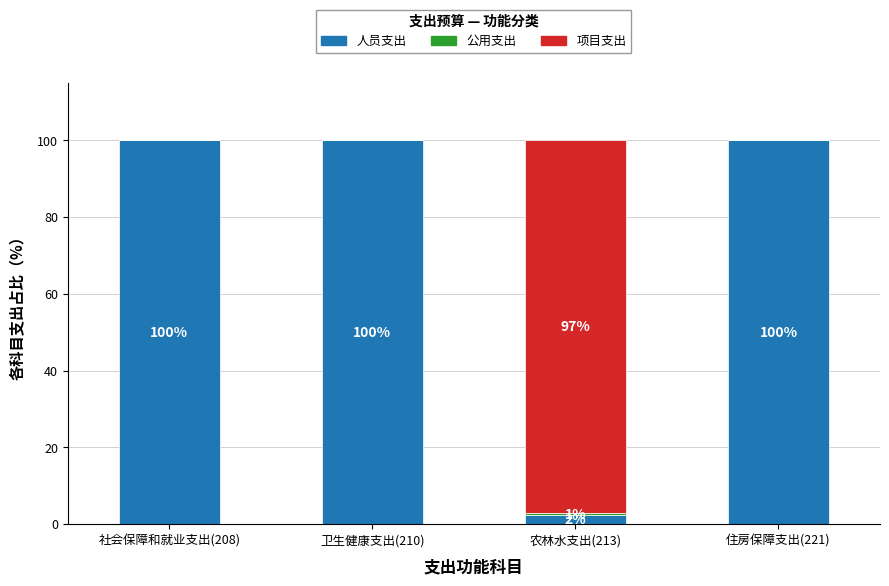

The value of 人员支出 at 住房保障支出(221) is 100.0. True or false?

True